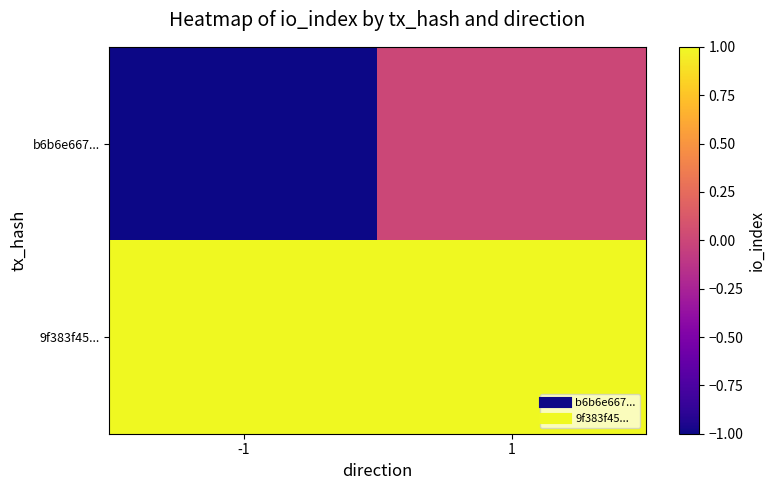

Between -1 and 1, which is larger?

1